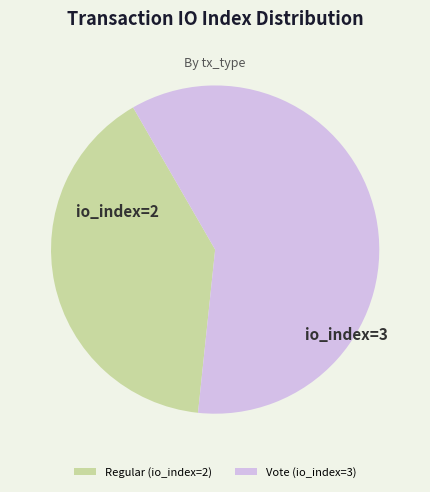

Rank the categories by value from highest to lowest.

Vote (io_index=3), Regular (io_index=2)